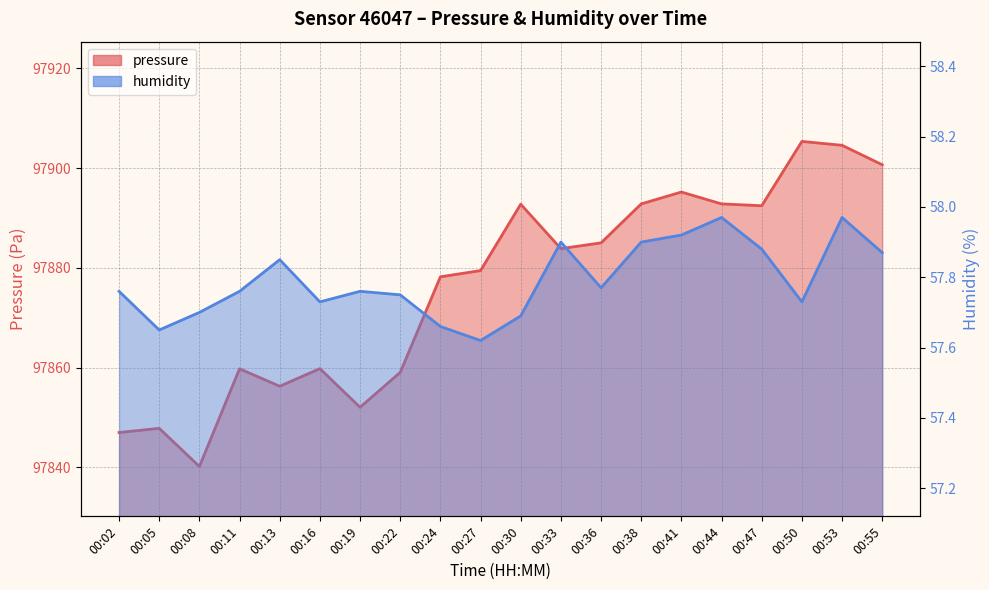

Rank the series by their average value, from lowest to highest.

humidity, pressure